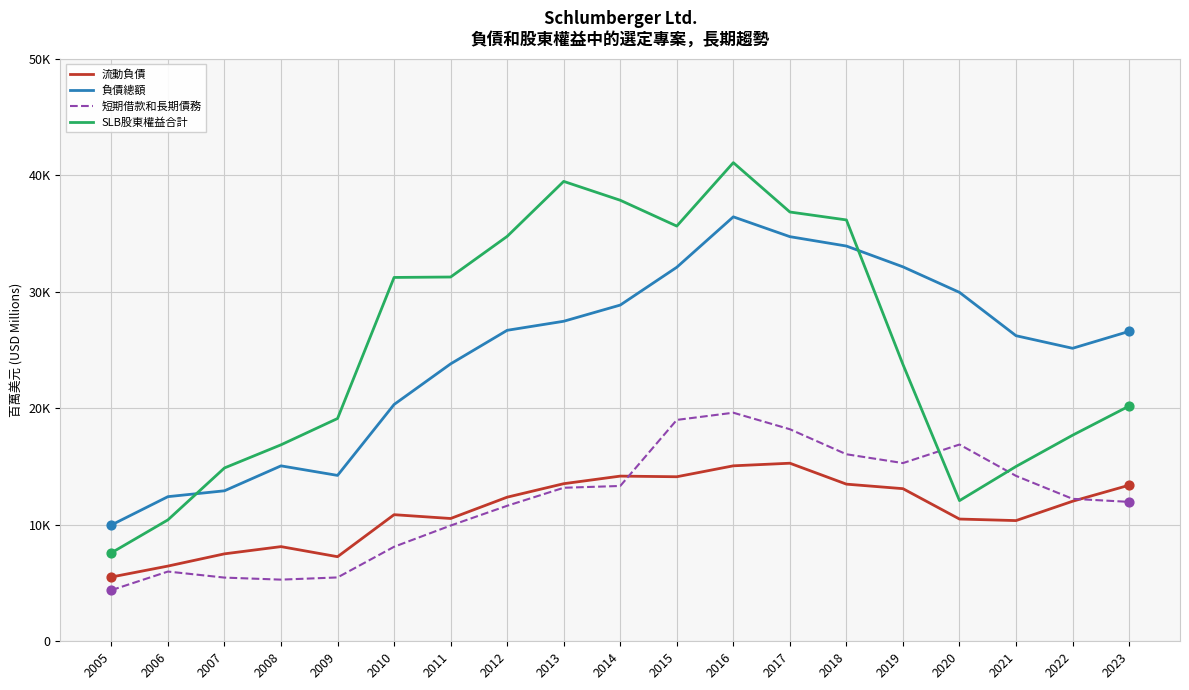

Is the value of 負債總額 at 2023 greater than the value of 短期借款和長期債務 at 2005?

Yes